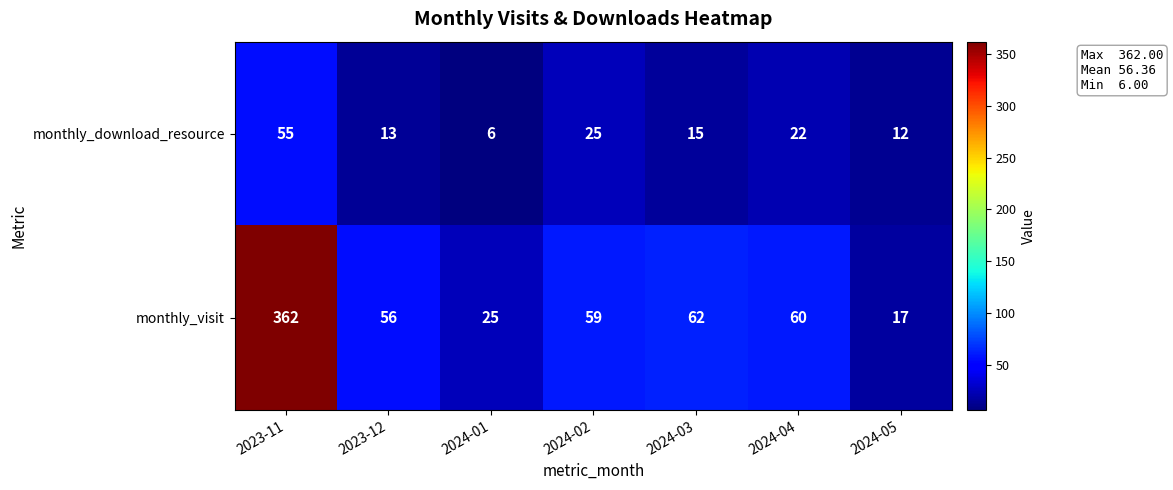

At which label does monthly_visit first exceed 59?

2023-11